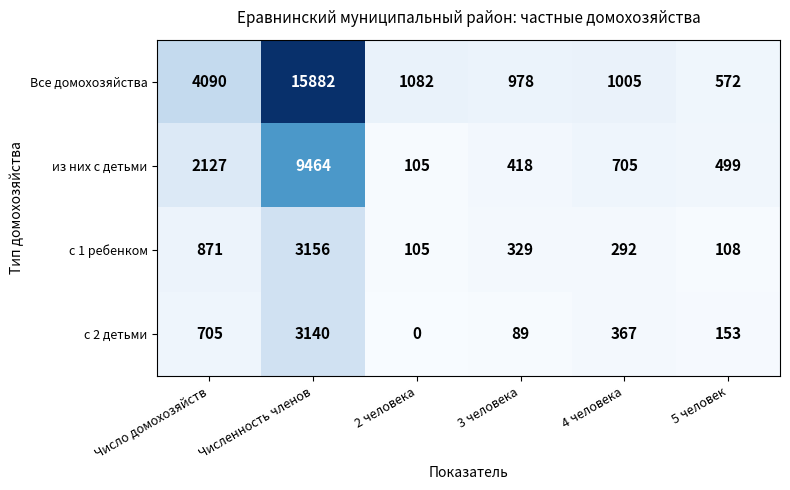

Rank the series by their maximum value, from lowest to highest.

с 2 детьми, с 1 ребенком, из них с детьми, Все домохозяйства